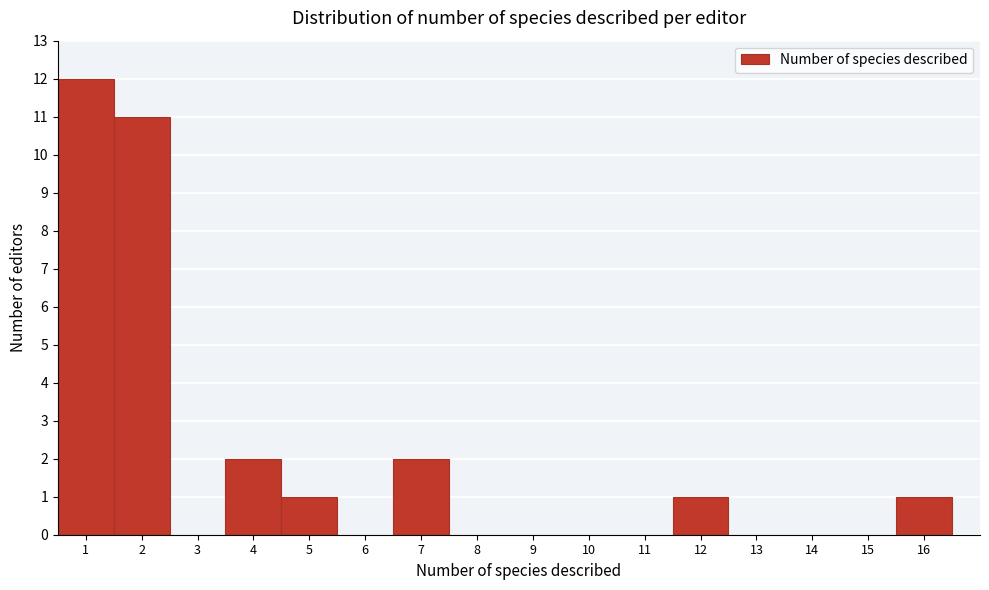

Which range on the x-axis has the tallest bar?

0.5 to 1.5